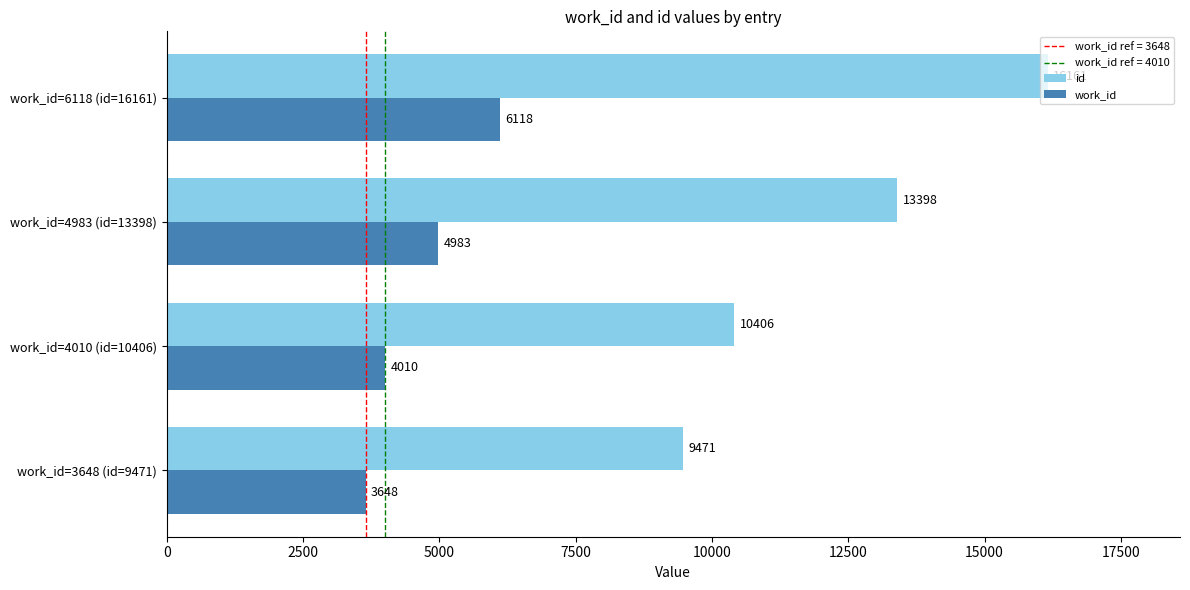

Rank the series by their average value, from highest to lowest.

id, work_id